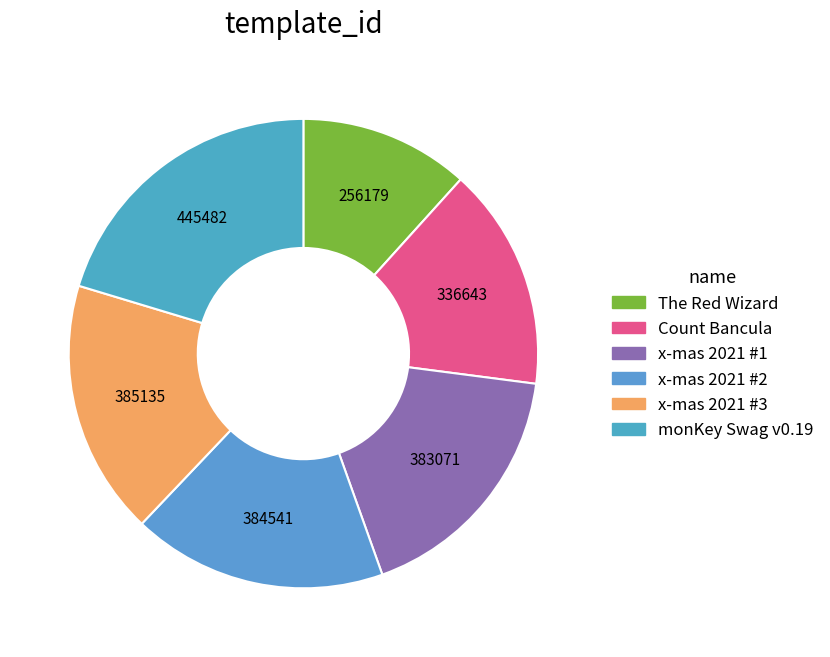

Is there any slice that represents more than half of the pie?

No